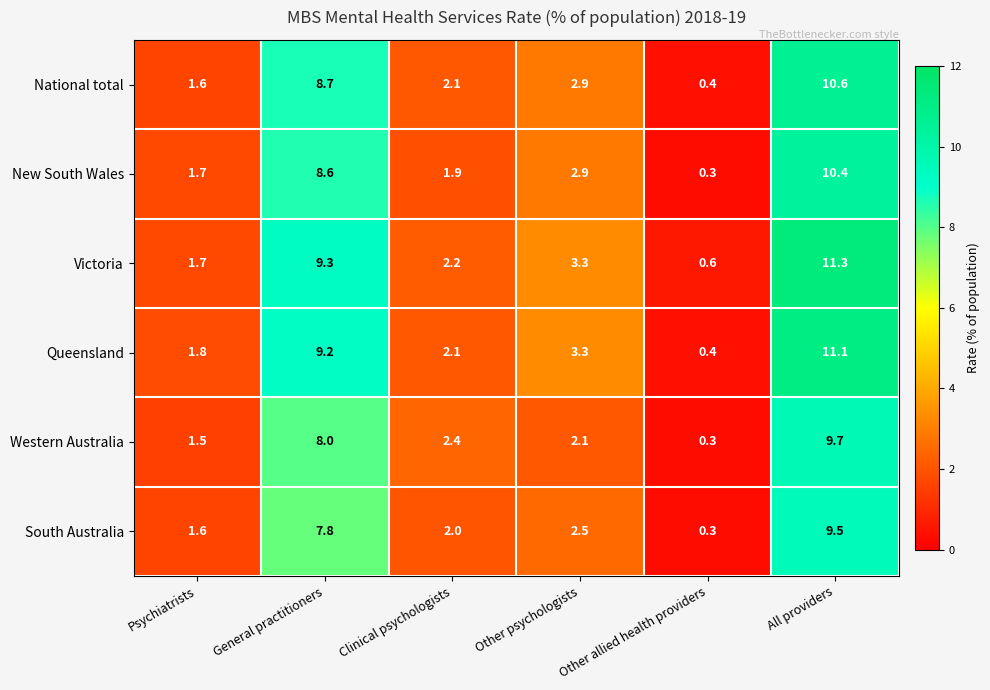

True or false: Victoria has a value of 1.7 at Psychiatrists.

True